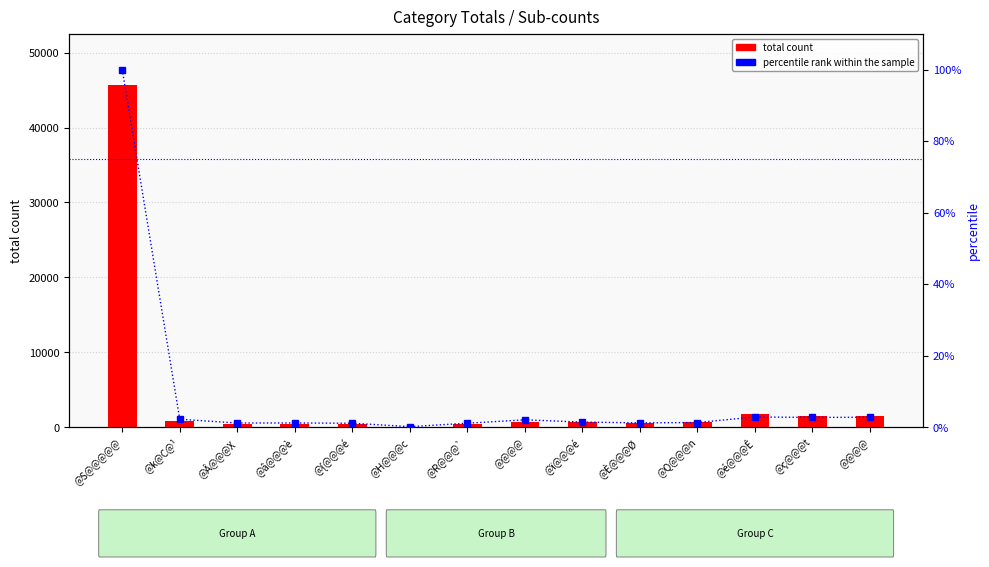

Between @â@@@è and @R@@@`, which series saw the biggest shift?

total count